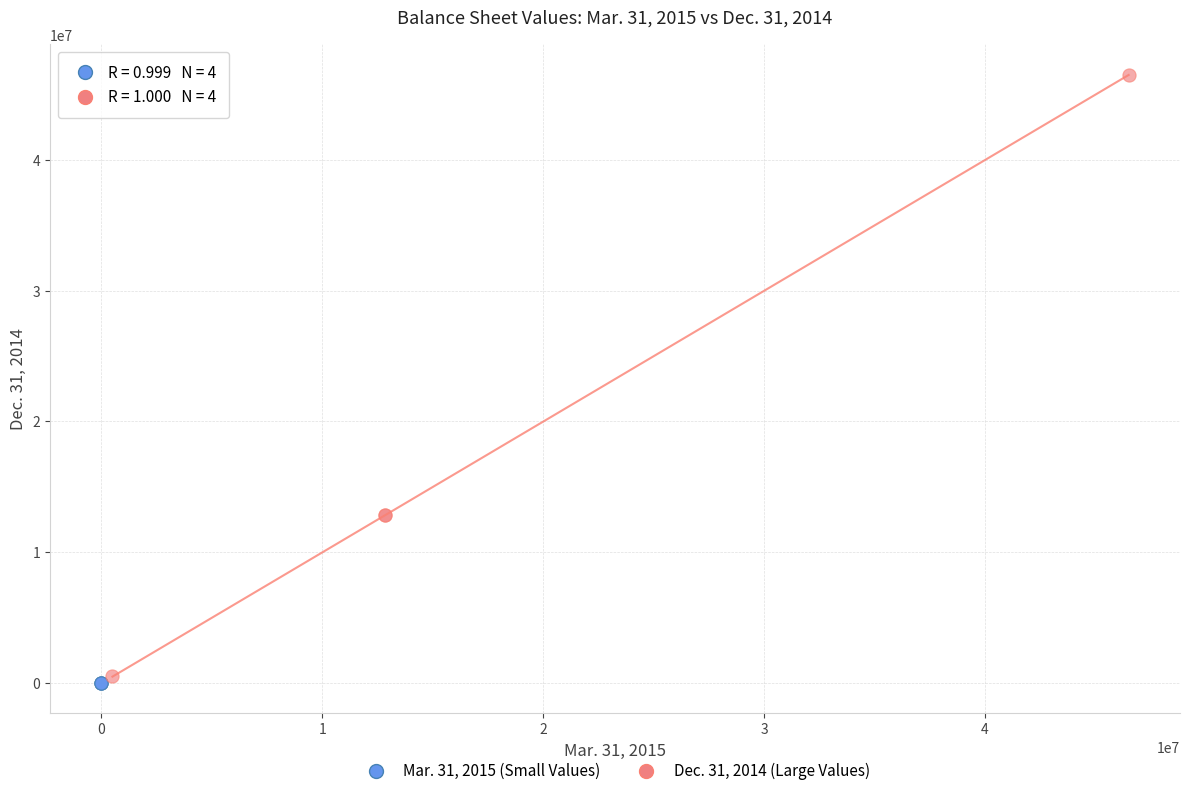

Which series has the largest Y range (max minus min)?

Dec. 31, 2014 (Large Values)